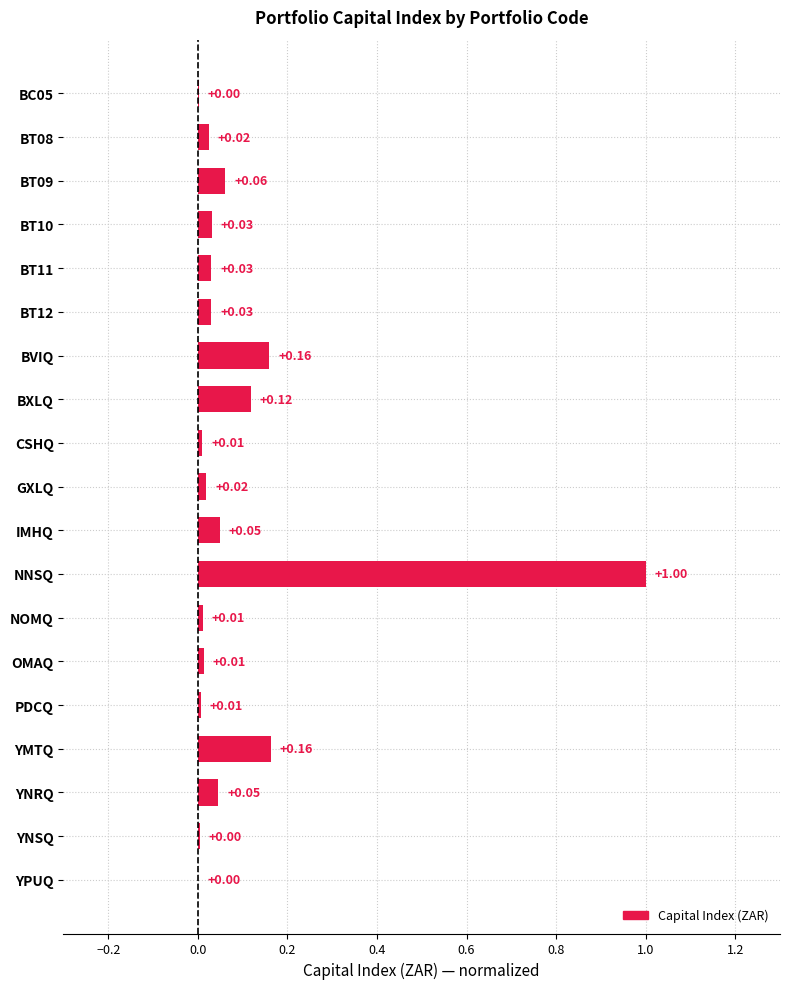

Which has a higher value, BC05 or BXLQ?

BXLQ